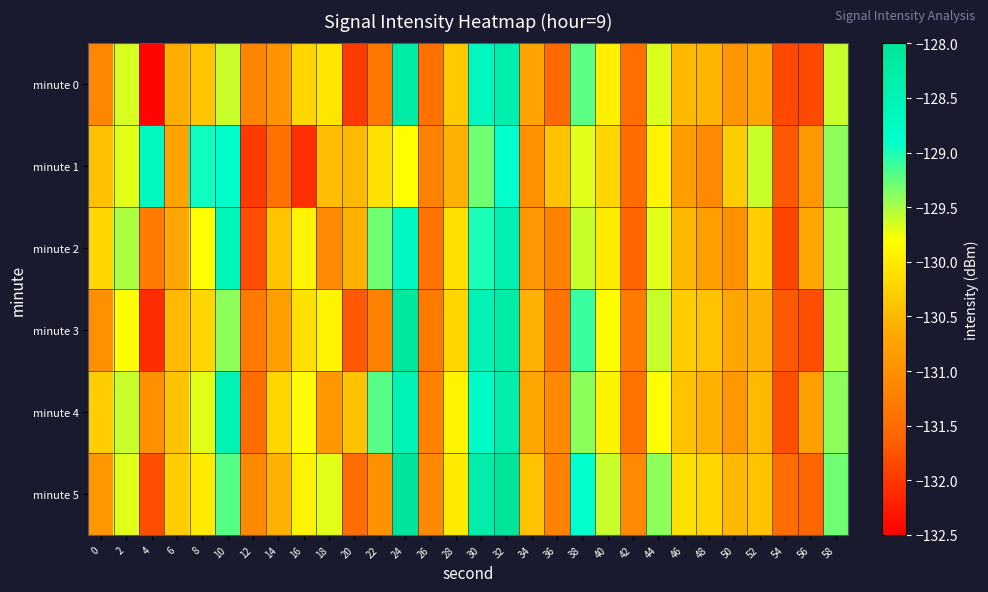

At 44, list the series in order from smallest to largest.

minute 1, minute 4, minute 2, minute 0, minute 3, minute 5